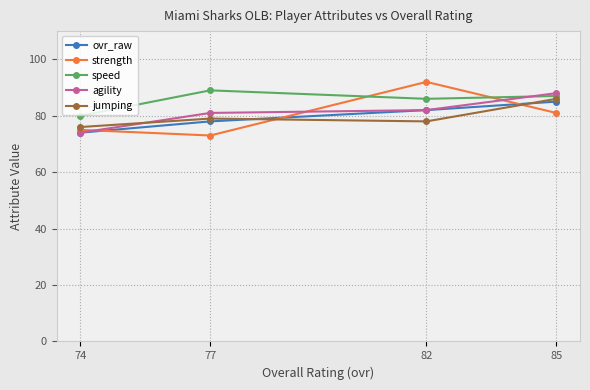

What is the difference between the maximum and minimum values in the strength series?

19